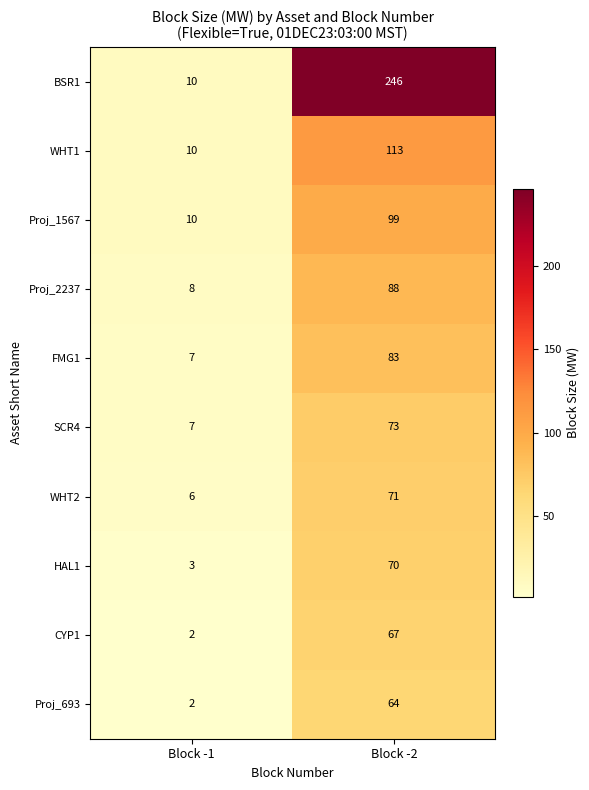

At Block -2, list the series in order from smallest to largest.

Proj_693, CYP1, HAL1, WHT2, SCR4, FMG1, Proj_2237, Proj_1567, WHT1, BSR1